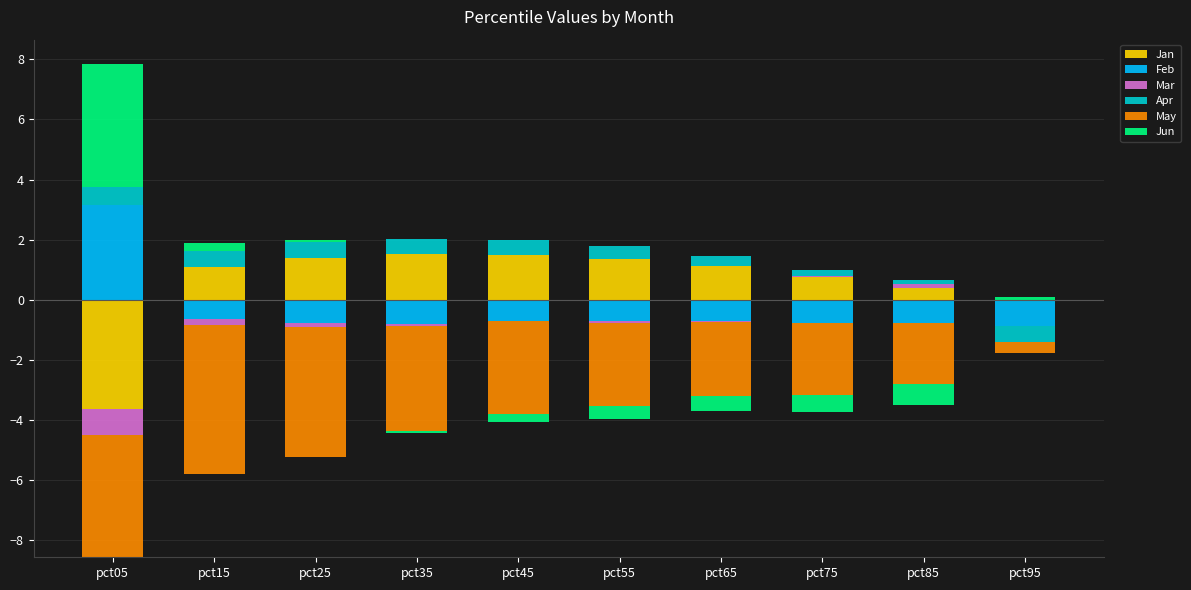

Rank the series by their maximum value, from highest to lowest.

Jun, Feb, Jan, Apr, Mar, May